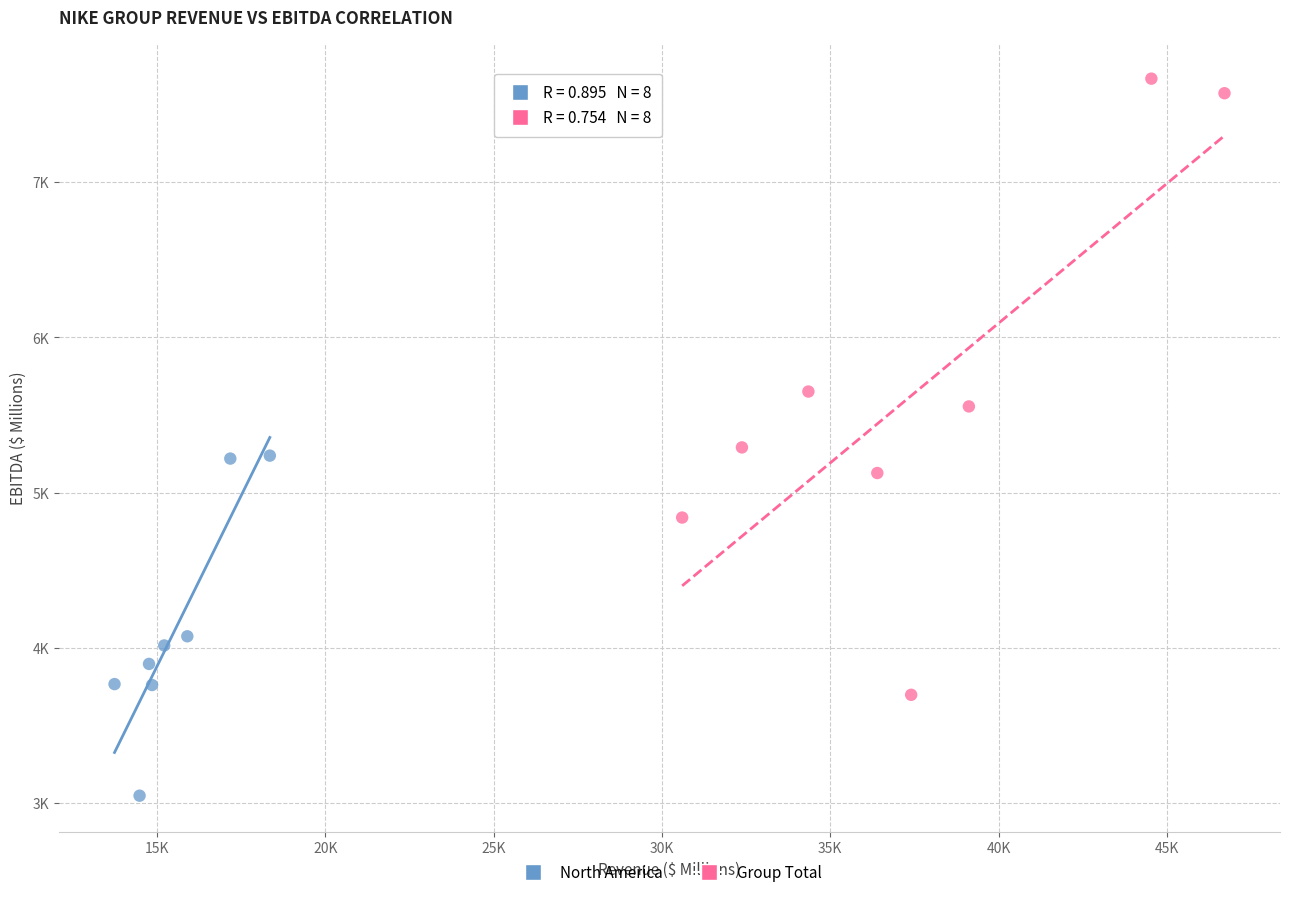

What are all the series names shown in the legend?

North America, Group Total